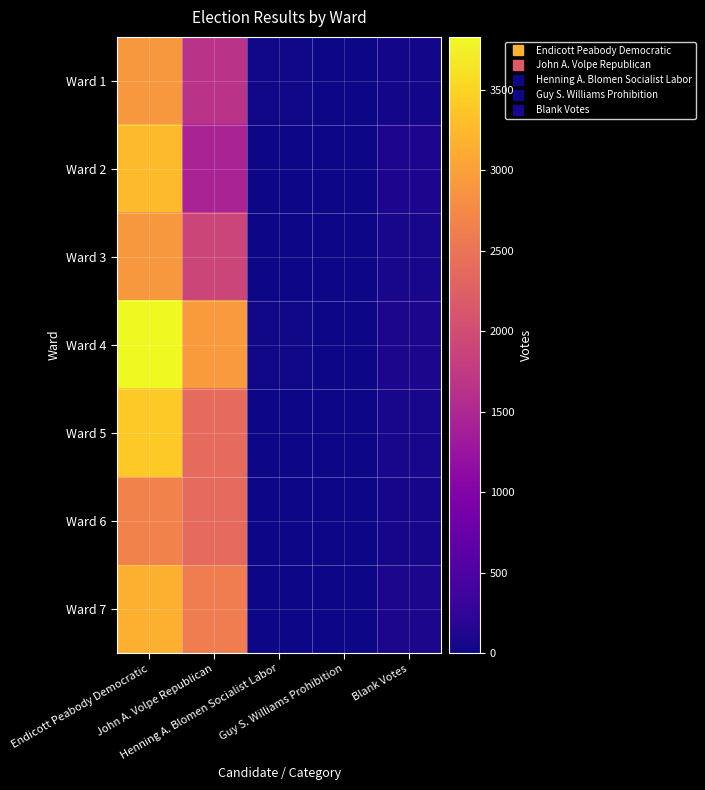

Reading left to right, transcribe all the data shown in this chart.

Ward 1: Endicott Peabody Democratic=2907	John A. Volpe Republican=1658	Henning A. Blomen Socialist Labor=16	Guy S. Williams Prohibition=0	Blank Votes=40
Ward 2: Endicott Peabody Democratic=3274	John A. Volpe Republican=1449	Henning A. Blomen Socialist Labor=8	Guy S. Williams Prohibition=4	Blank Votes=92
Ward 3: Endicott Peabody Democratic=2914	John A. Volpe Republican=1901	Henning A. Blomen Socialist Labor=13	Guy S. Williams Prohibition=3	Blank Votes=68
Ward 4: Endicott Peabody Democratic=3828	John A. Volpe Republican=2934	Henning A. Blomen Socialist Labor=17	Guy S. Williams Prohibition=3	Blank Votes=75
Ward 5: Endicott Peabody Democratic=3404	John A. Volpe Republican=2391	Henning A. Blomen Socialist Labor=10	Guy S. Williams Prohibition=4	Blank Votes=70
Ward 6: Endicott Peabody Democratic=2662	John A. Volpe Republican=2364	Henning A. Blomen Socialist Labor=6	Guy S. Williams Prohibition=2	Blank Votes=52
Ward 7: Endicott Peabody Democratic=3166	John A. Volpe Republican=2602	Henning A. Blomen Socialist Labor=10	Guy S. Williams Prohibition=2	Blank Votes=80